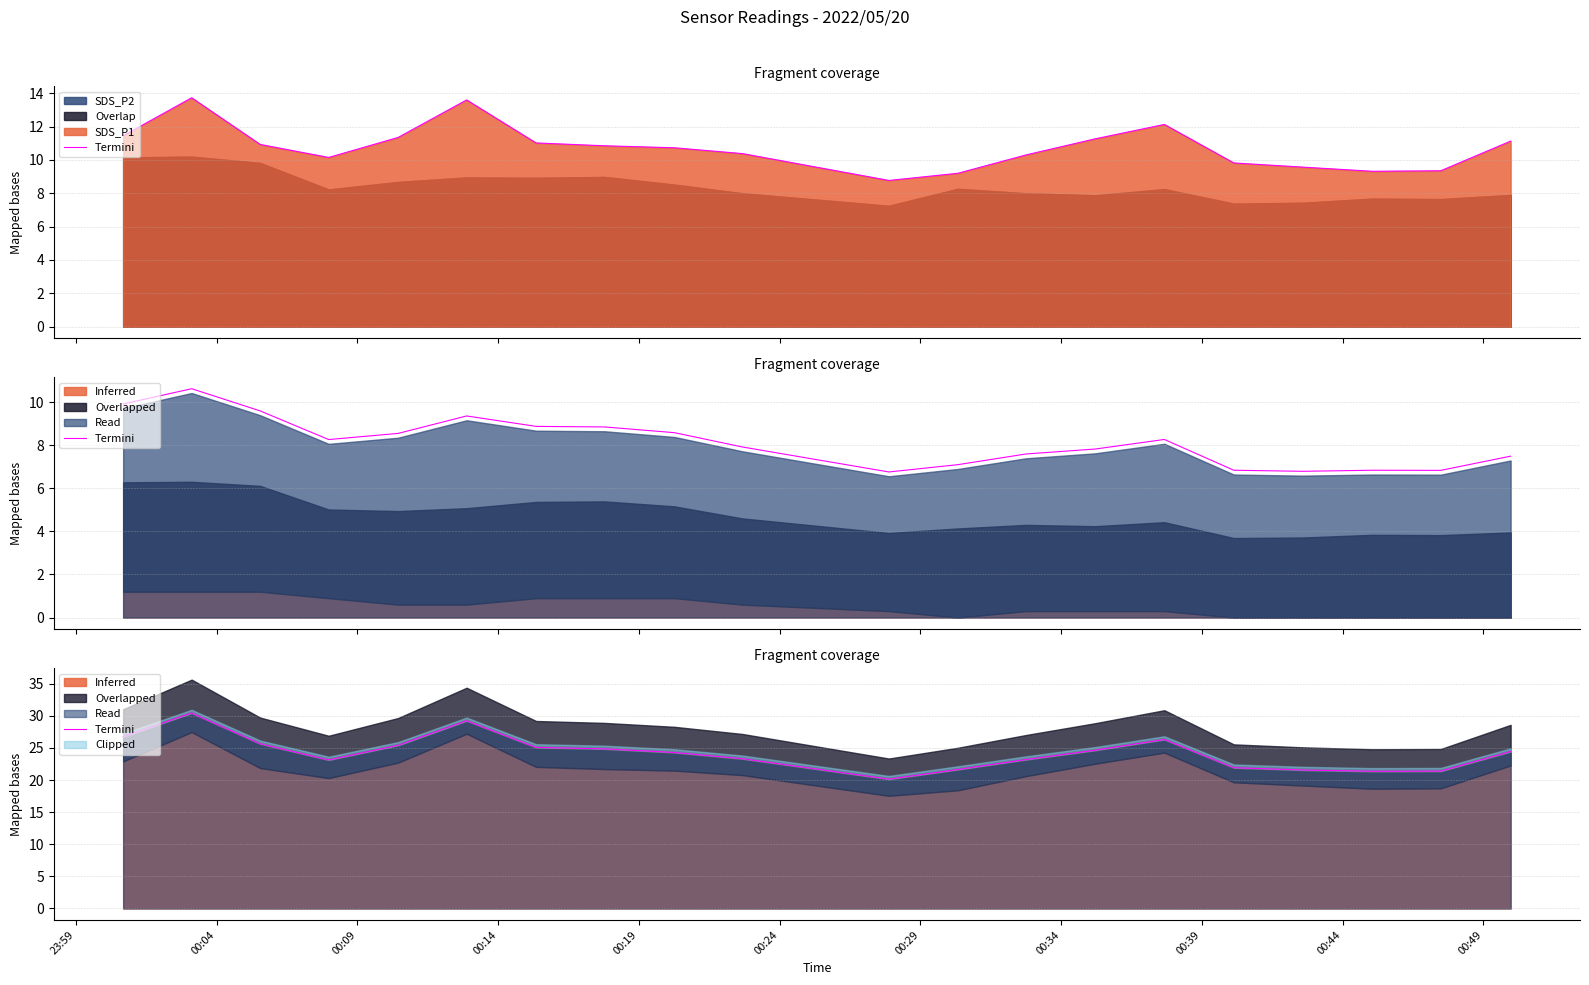

How many points are higher than both their immediate neighbors (excluding endpoints)?

3